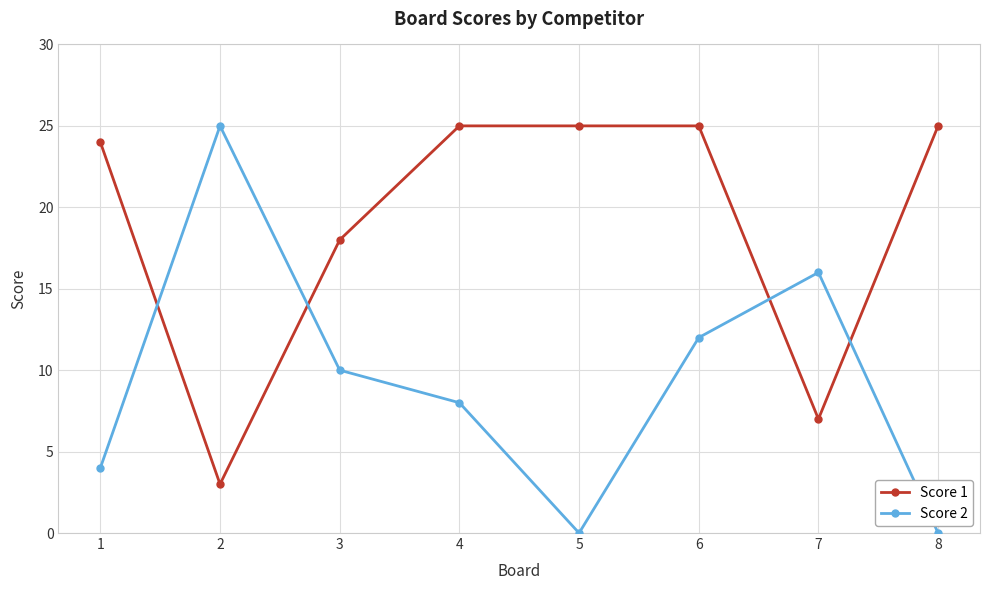

Where is the first local minimum for Score 1?

2